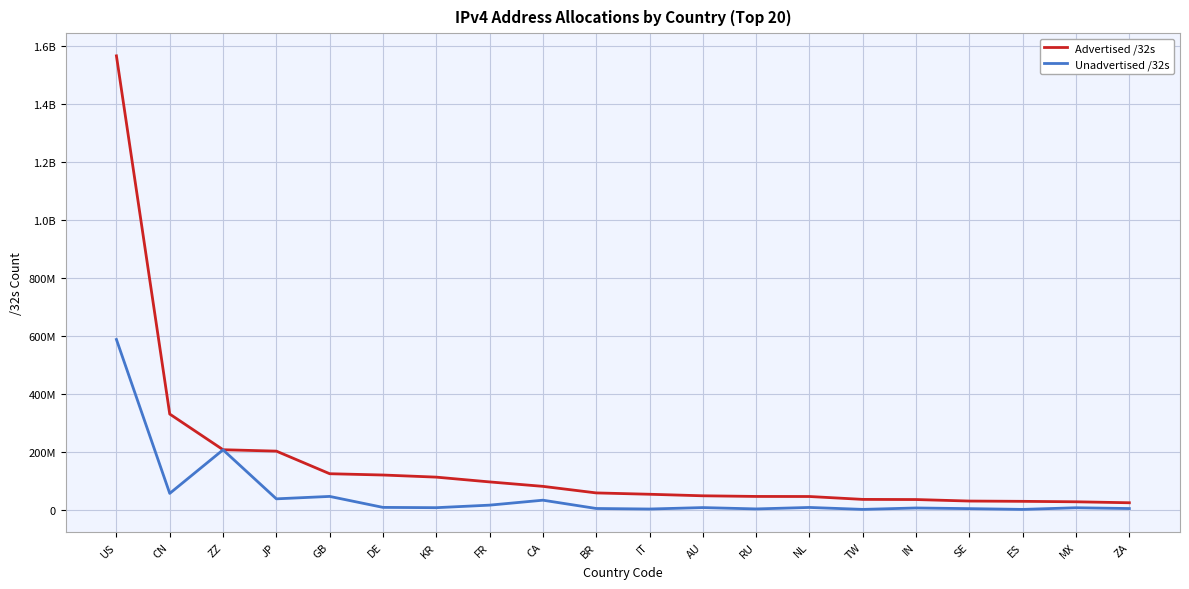

Does the chart have visible grid lines?

Yes